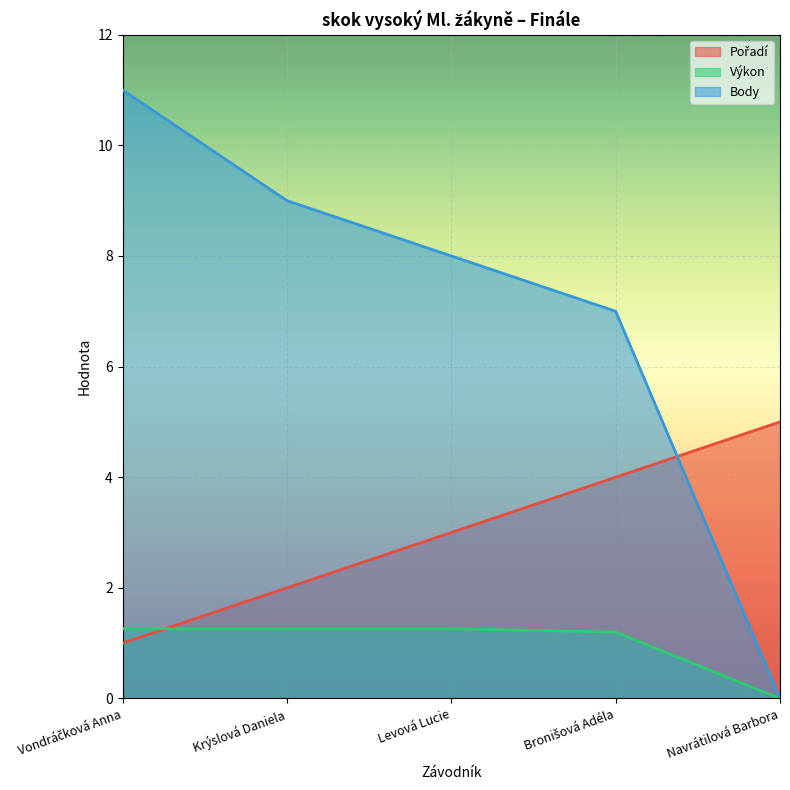

What is the greatest value displayed?

11.0